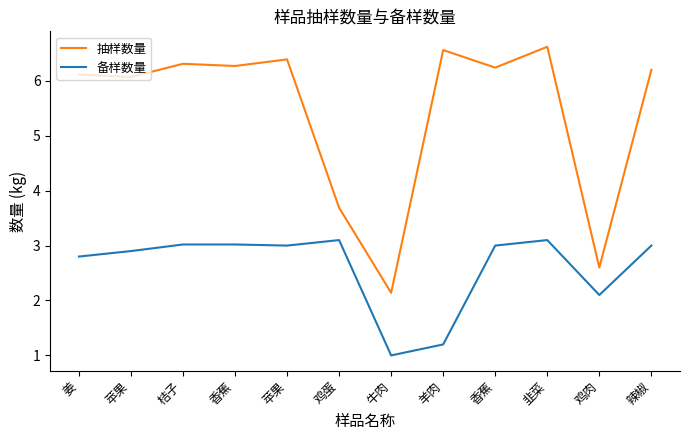

At which category does the chart reach its peak across all series?

韭菜